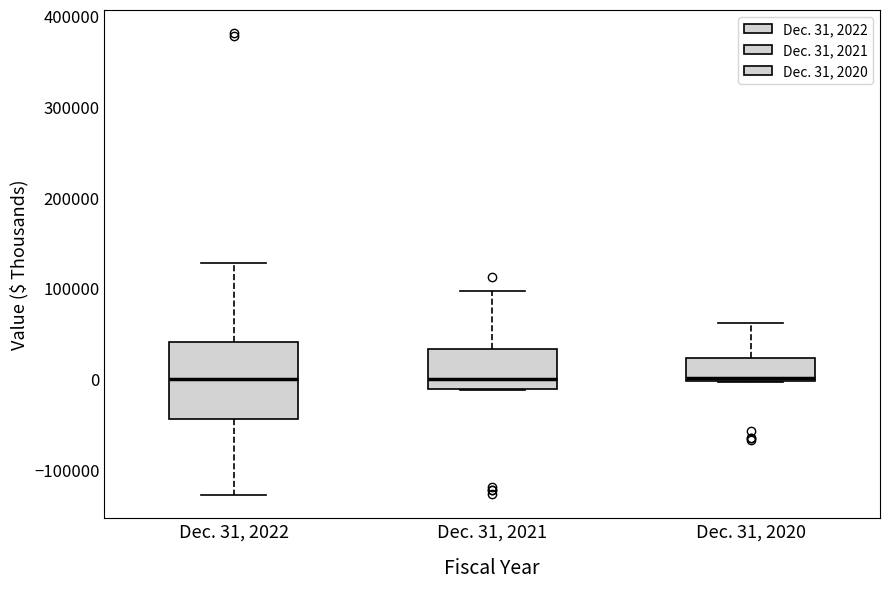

Reading left to right, transcribe this box plot: for each box, give where its median line is, the range the box spans, and where its two whiskers end, as read against the y-axis. The values are not printed on the chart, so give them approximately, as read against the axis.

Dec. 31, 2022: median 0, box -40000 to 40000, whiskers -130000 to 130000
Dec. 31, 2021: median 0, box -10000 to 30000, whiskers -10000 to 100000
Dec. 31, 2020: median 0 (just above the box's lower edge), box 0 to 20000, whiskers 0 to 60000